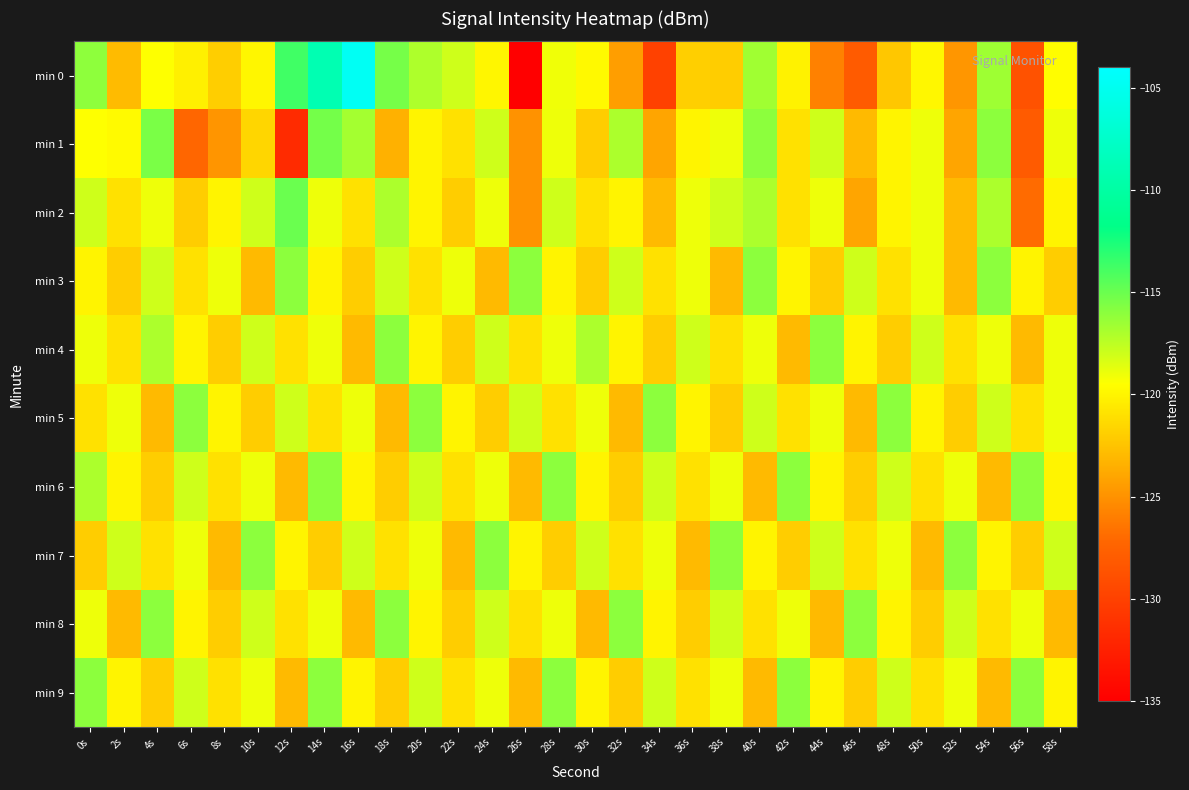

What is the difference between the highest and lowest values at 10s?

7.0